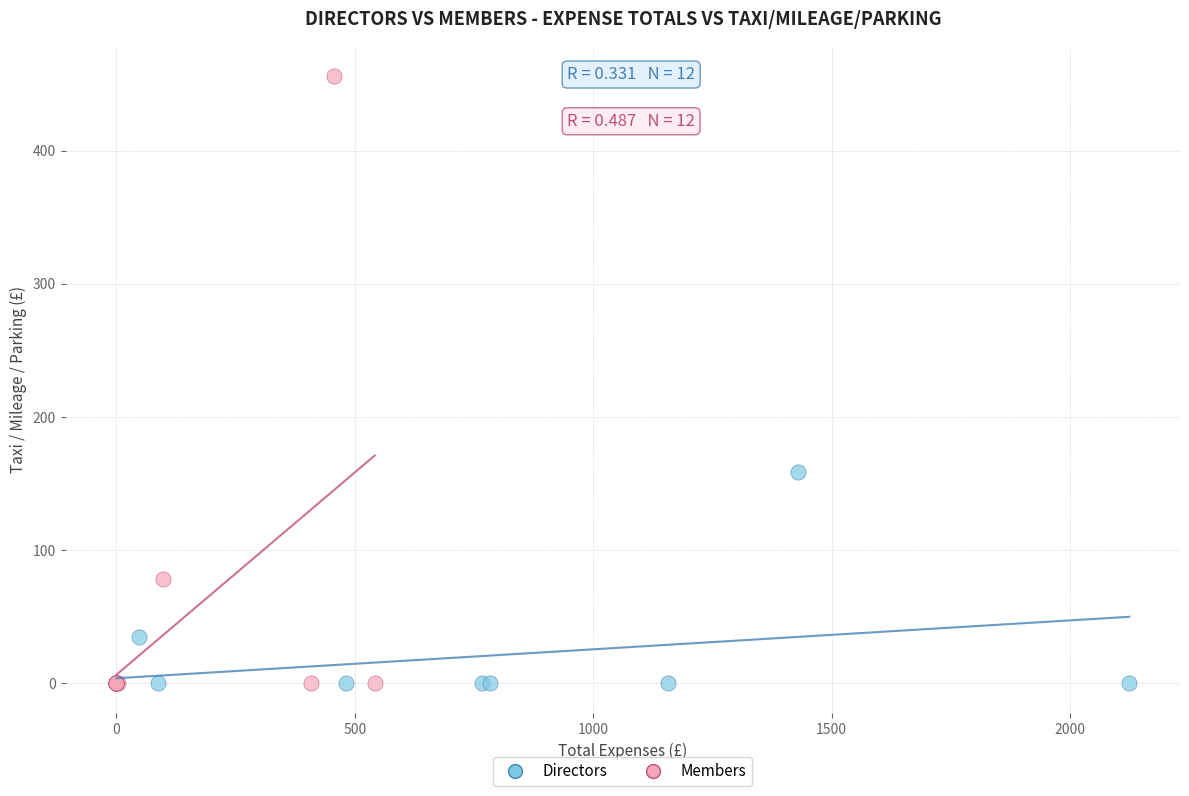

Which series reaches the maximum Y coordinate?

Members